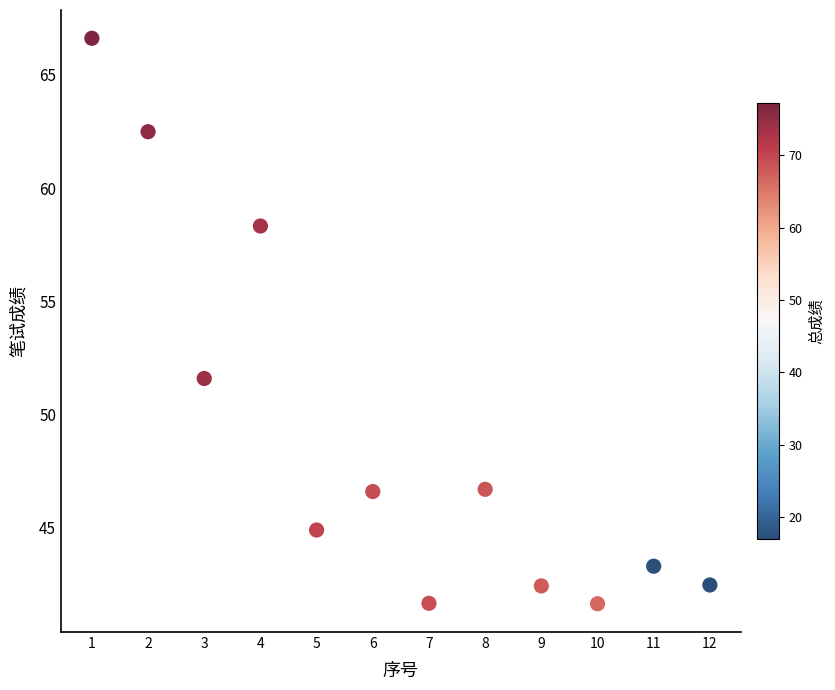

What Y value in the scatter plot is closest to 54?

51.6